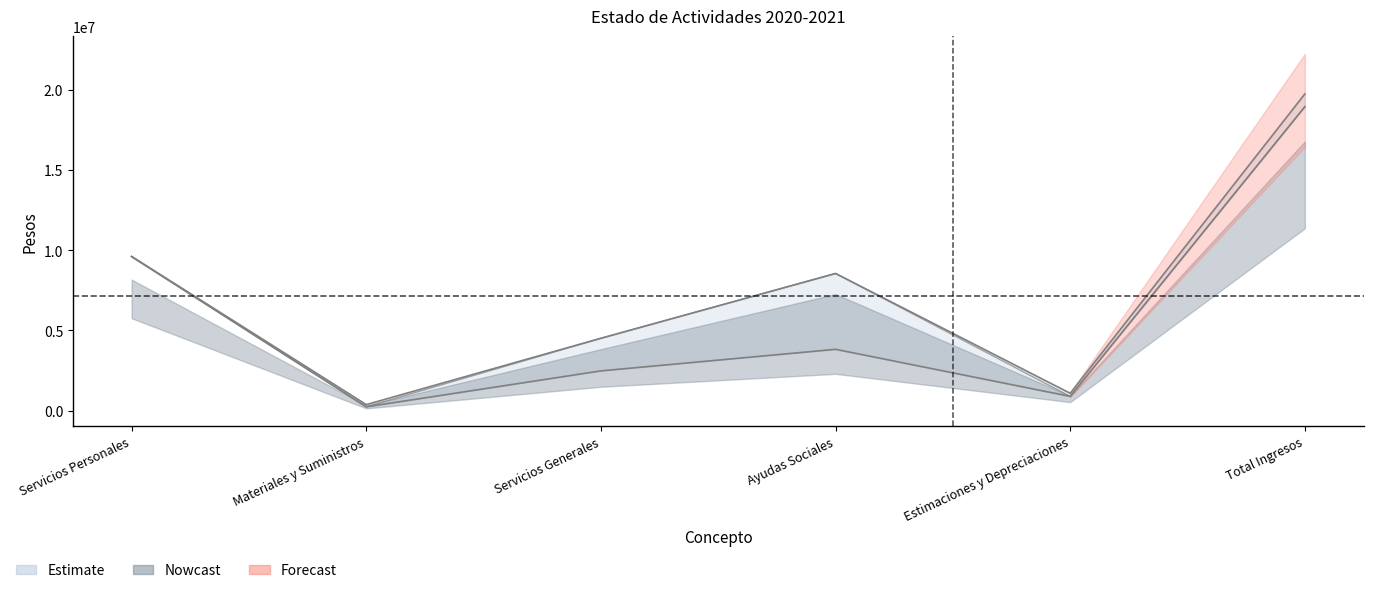

True or false: 2020 and 2021 intersect in this chart.

False